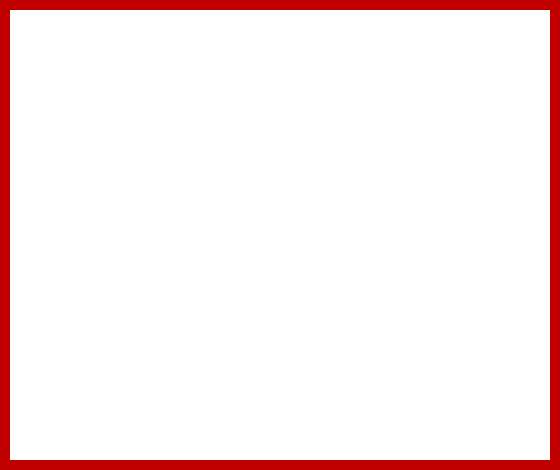

To the nearest percent, what is the difference between the 4449 and 4455 slice percentages?

48%